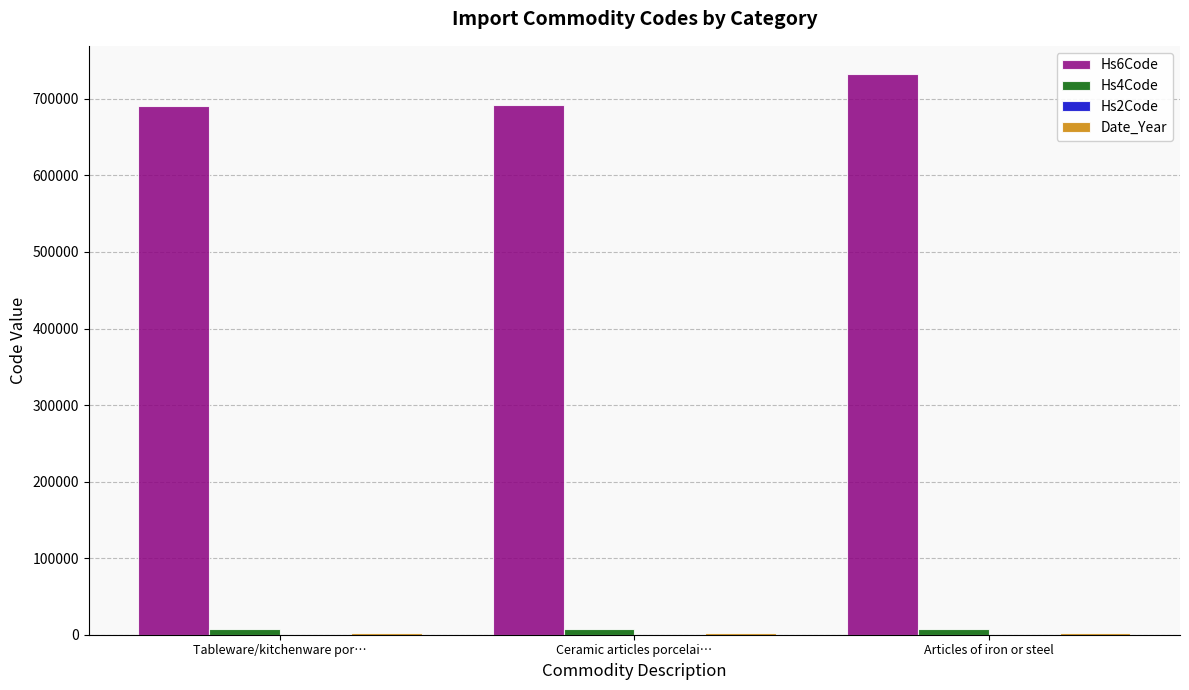

Is it true that Hs6Code equals 691410 at Ceramic articles porcelai…?

True